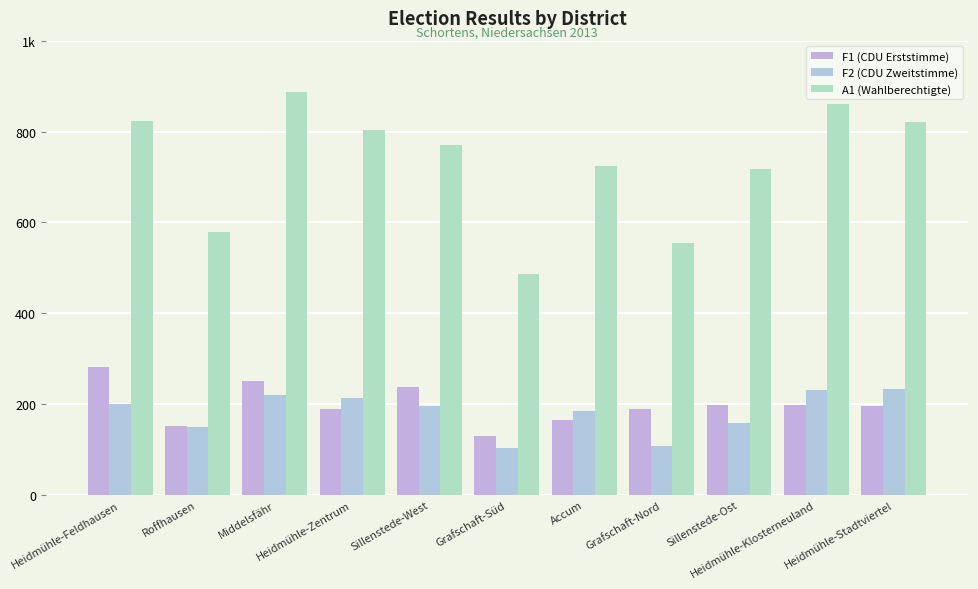

How many groups of bars are there?

11